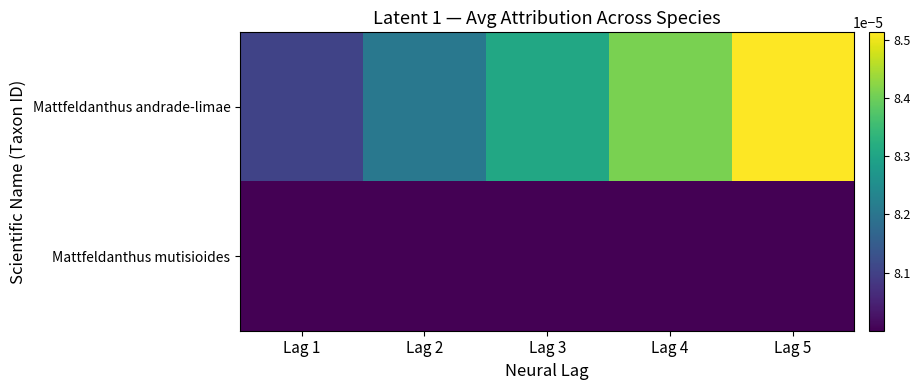

Which series has the largest total across all categories?

Mattfeldanthus andrade-limae